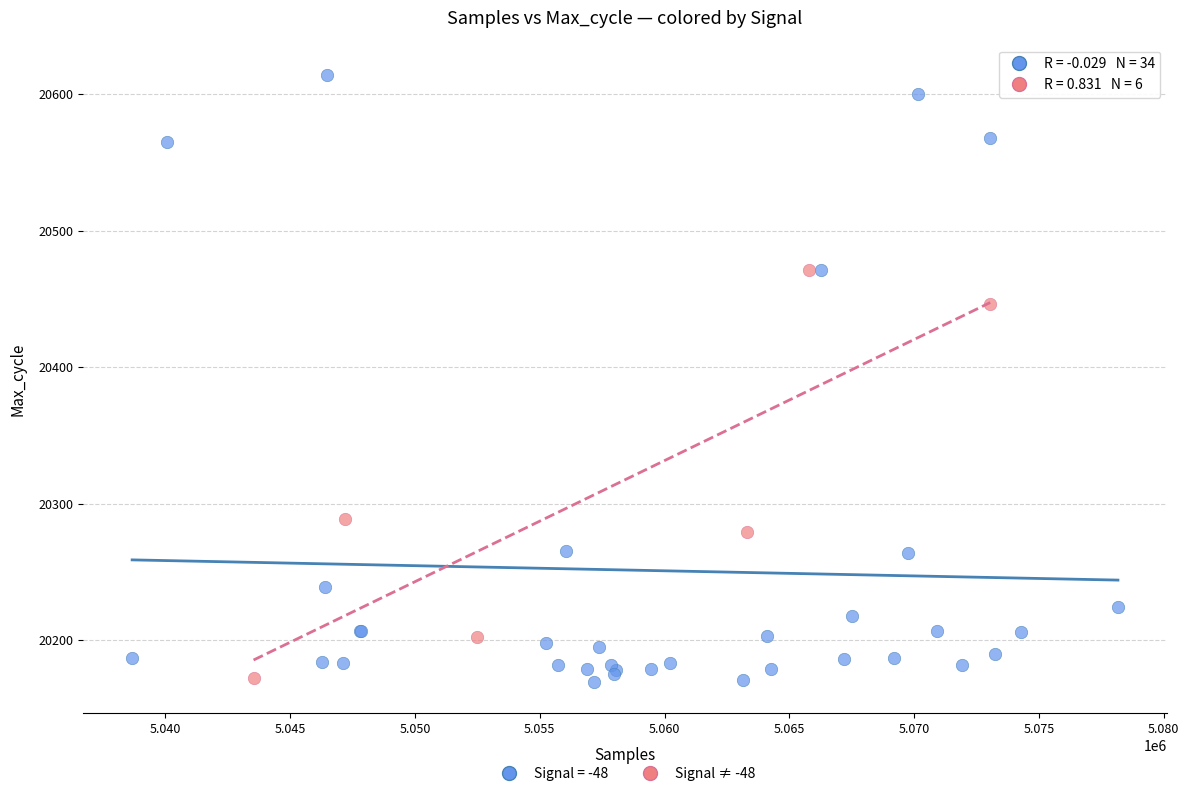

Which series has the largest Y range (max minus min)?

Signal = -48